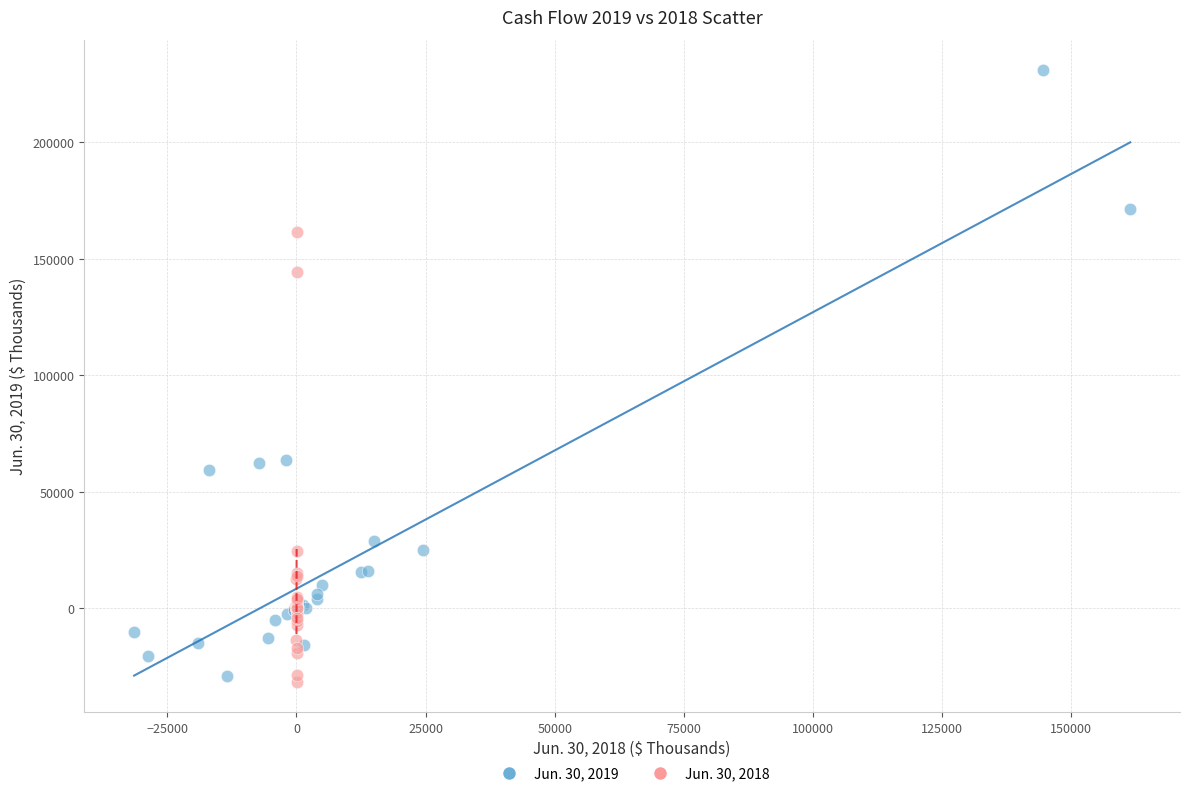

What are all the series names shown in the legend?

Jun. 30, 2019, Jun. 30, 2018